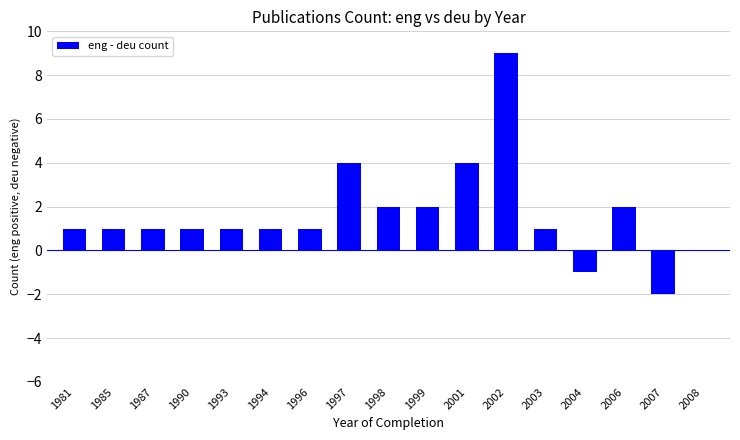

Which label corresponds to the largest value in the chart?

2002